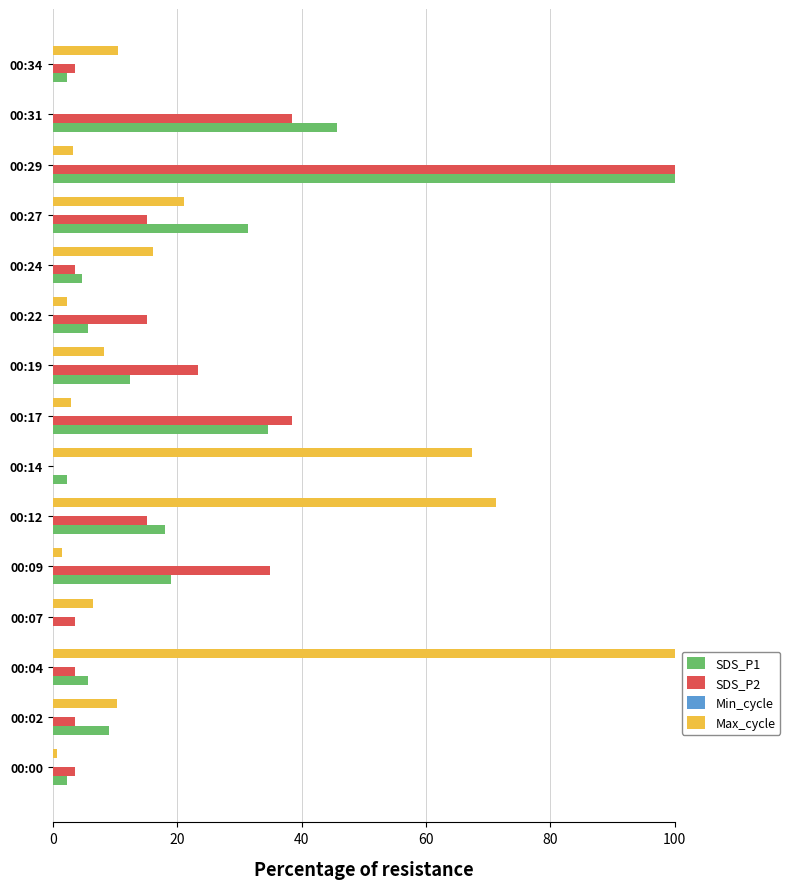

True or false: SDS_P2 has a value of 3.5 at 00:07.

True